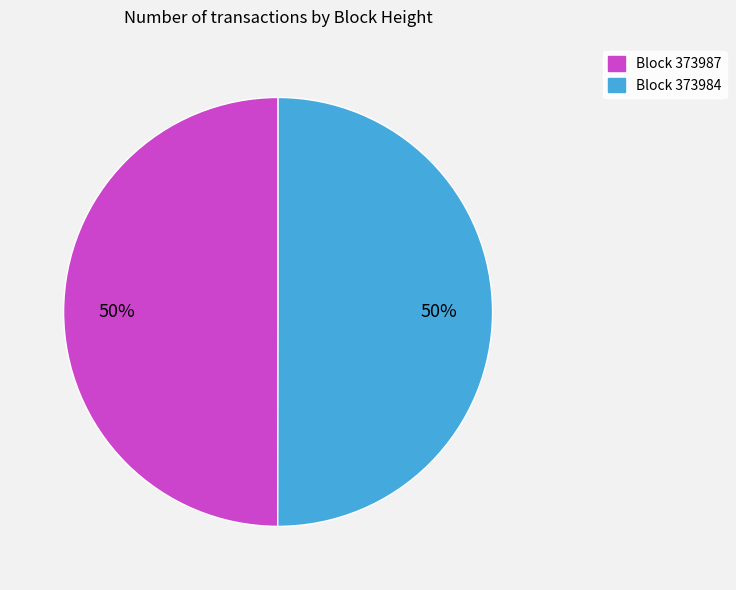

To the nearest percent, what is the average slice percentage?

50%